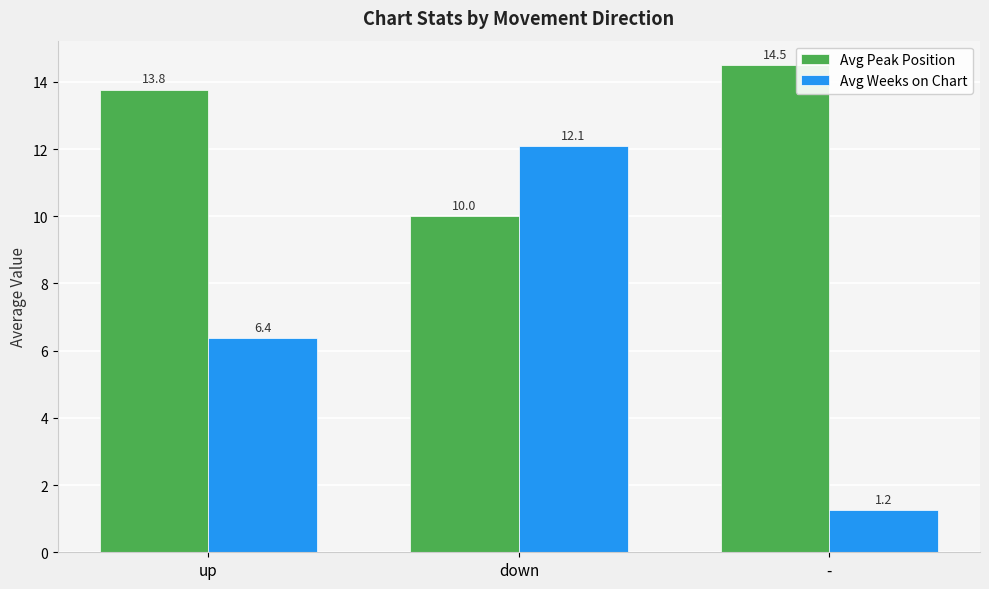

Which series has the largest total across all categories?

Avg Peak Position